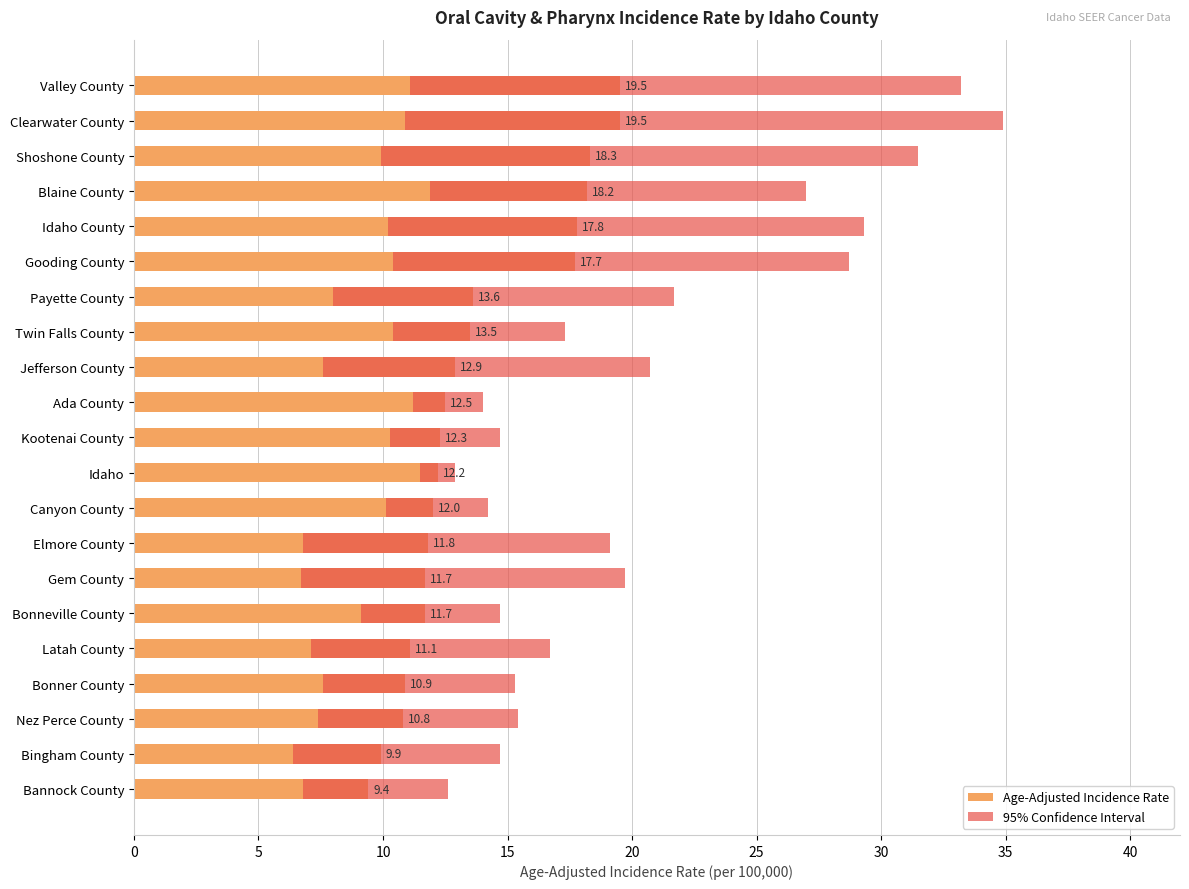

List the series in order of their peak value, highest first.

95% Confidence Interval, Age-Adjusted Incidence Rate